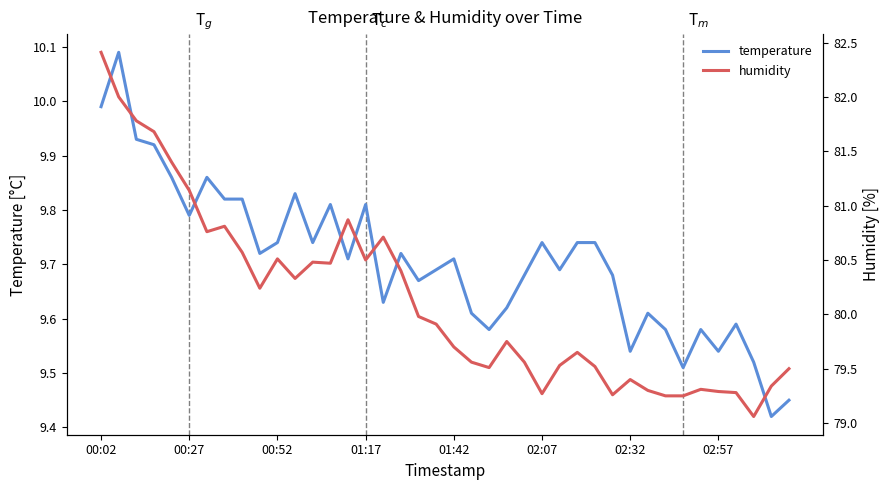

True or false: temperature and humidity intersect in this chart.

False